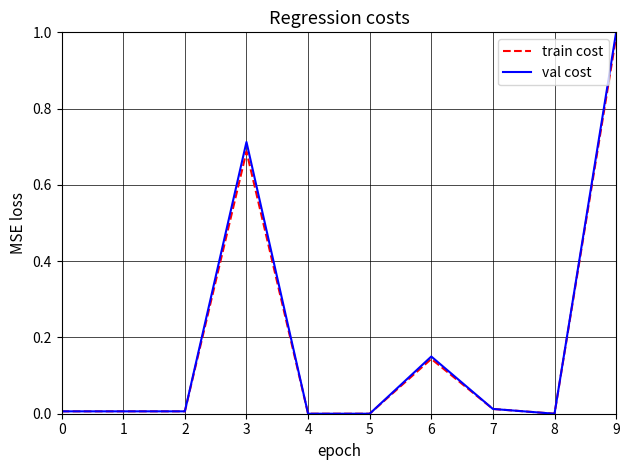

Does the chart display data point markers on the line(s)?

No